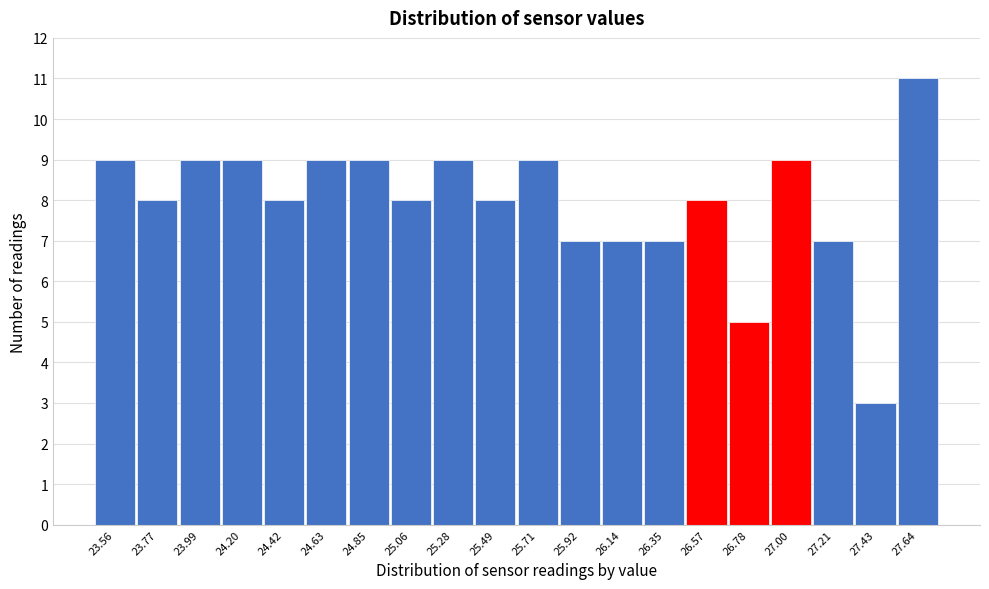

Over which range of the x-axis is the bar tallest?

27.535 to 27.750